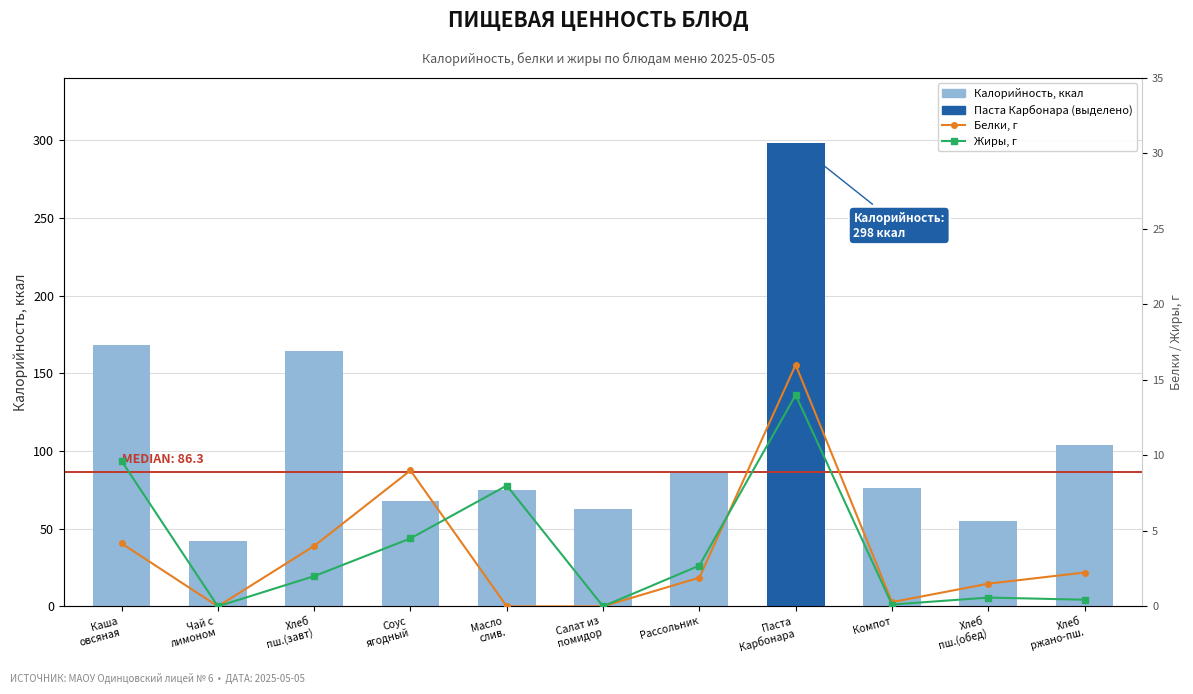

Are the bars horizontal?

No